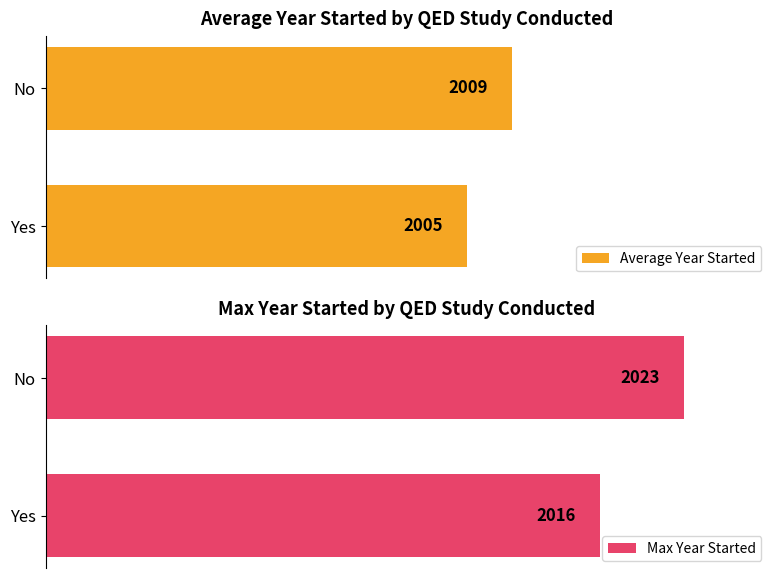

What is the sum of all Average Year Started values?

4013.7